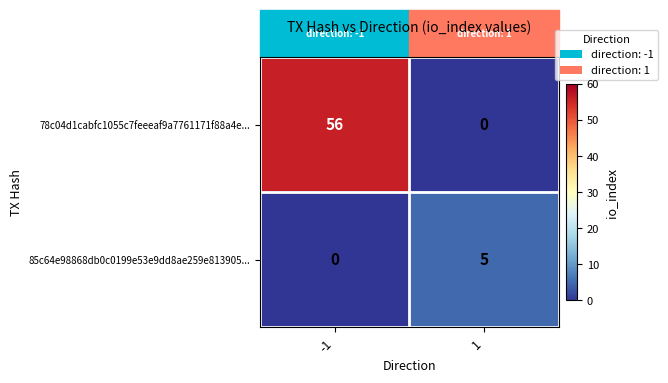

List the series in order of their peak value, highest first.

78c04d1cabfc1055c7feeeaf9a7761171f88a4e..., 85c64e98868db0c0199e53e9dd8ae259e813905...